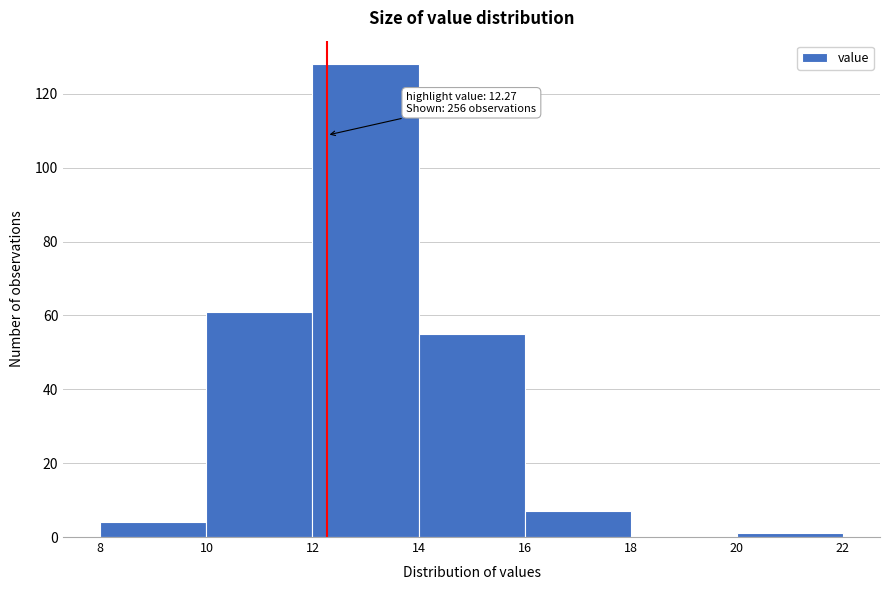

Over which range of the x-axis is the bar tallest?

12 to 14